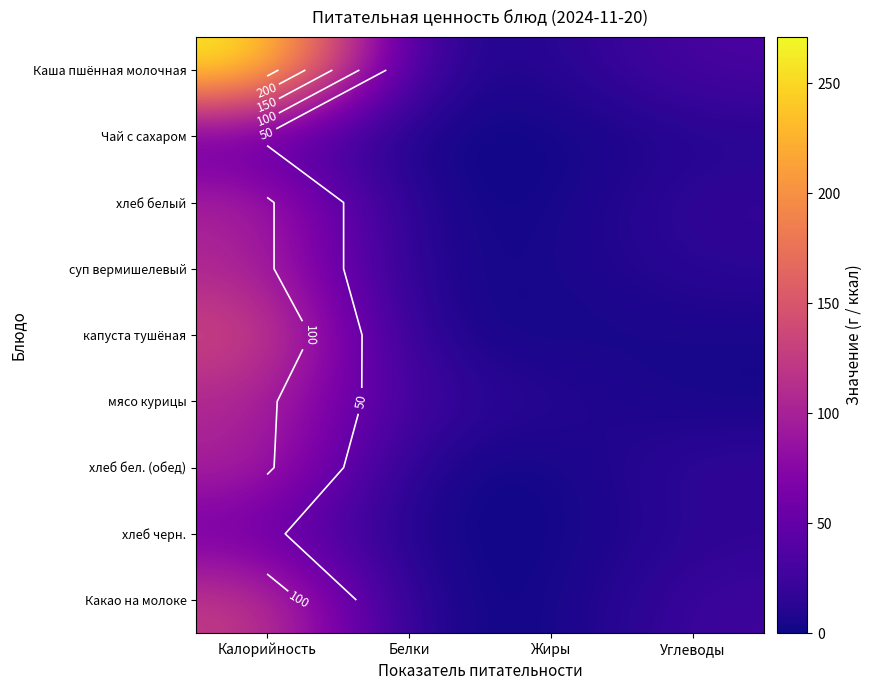

What is the total value across all series at Углеводы?

147